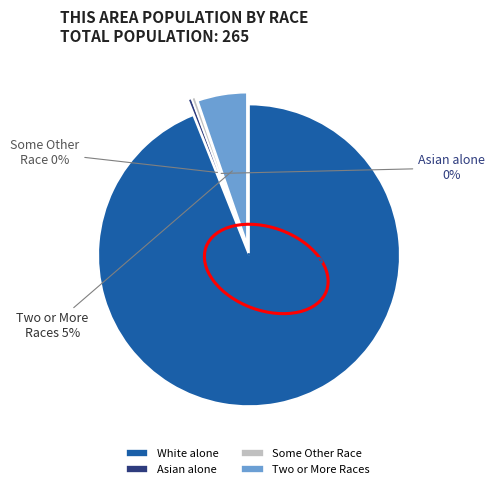

To the nearest percent, what is the average slice percentage?

25%